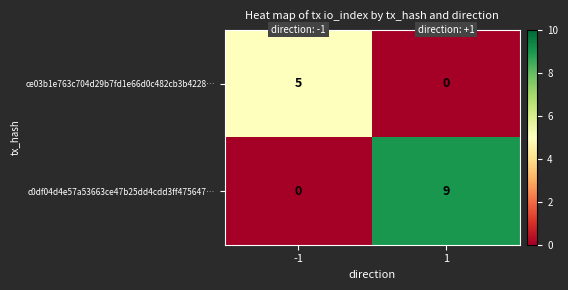

What is the difference between the ce03b1e763c704d29b7fd1e66d0c482cb3b4228… values at 1 and -1?

5